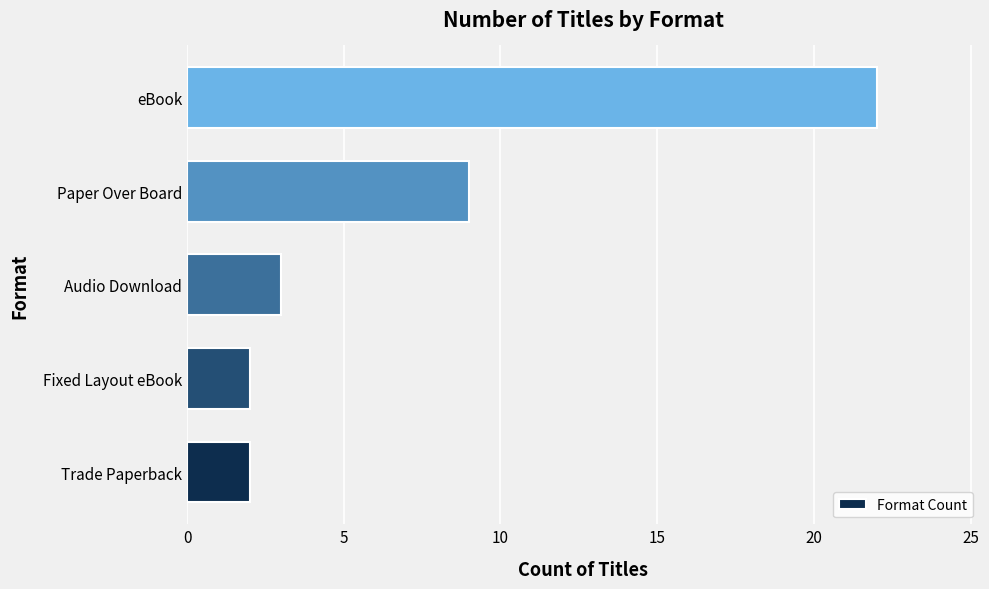

Approximately how many times larger is the value at Paper Over Board compared to Trade Paperback?

4.5